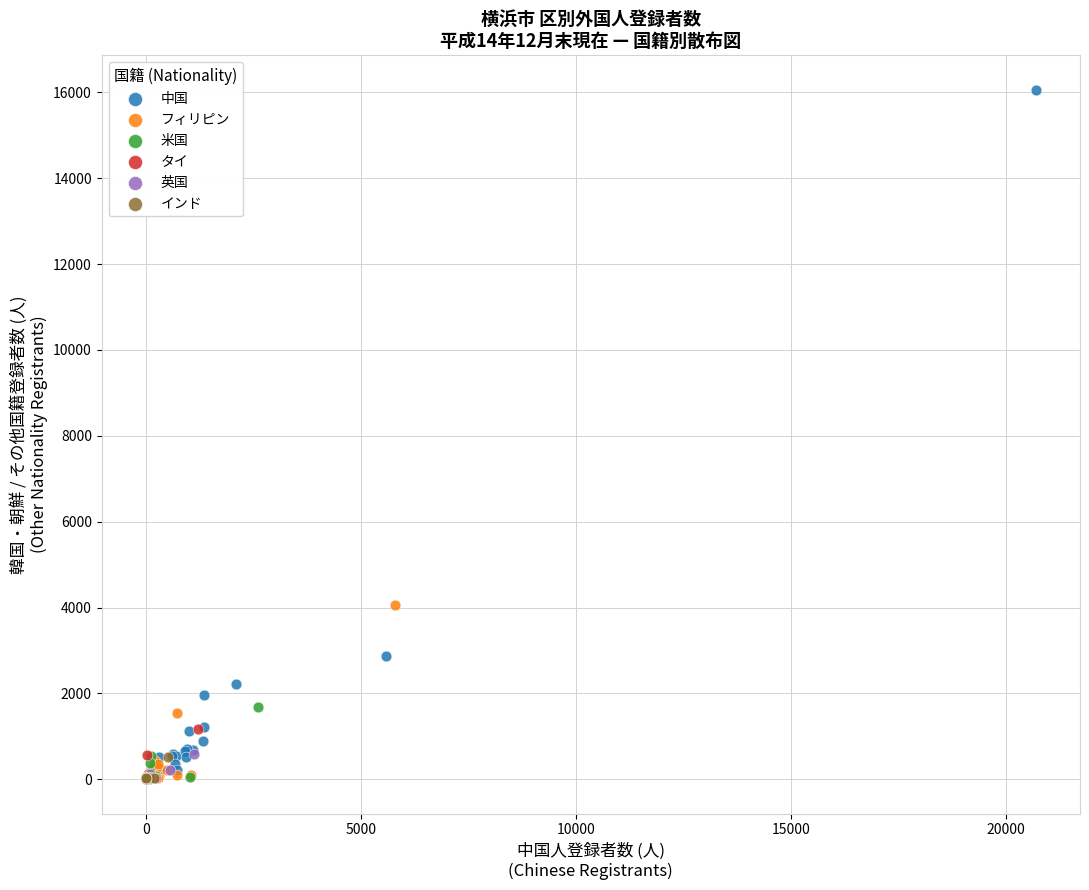

Which series contains the highest Y value?

中国